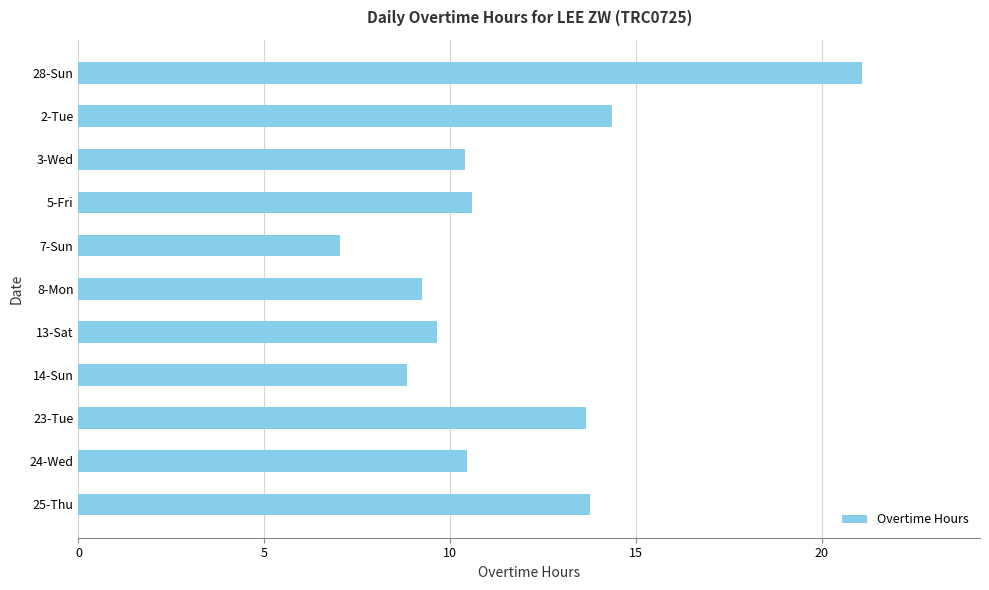

What is the change in value from 2-Tue to 7-Sun?

-7.3